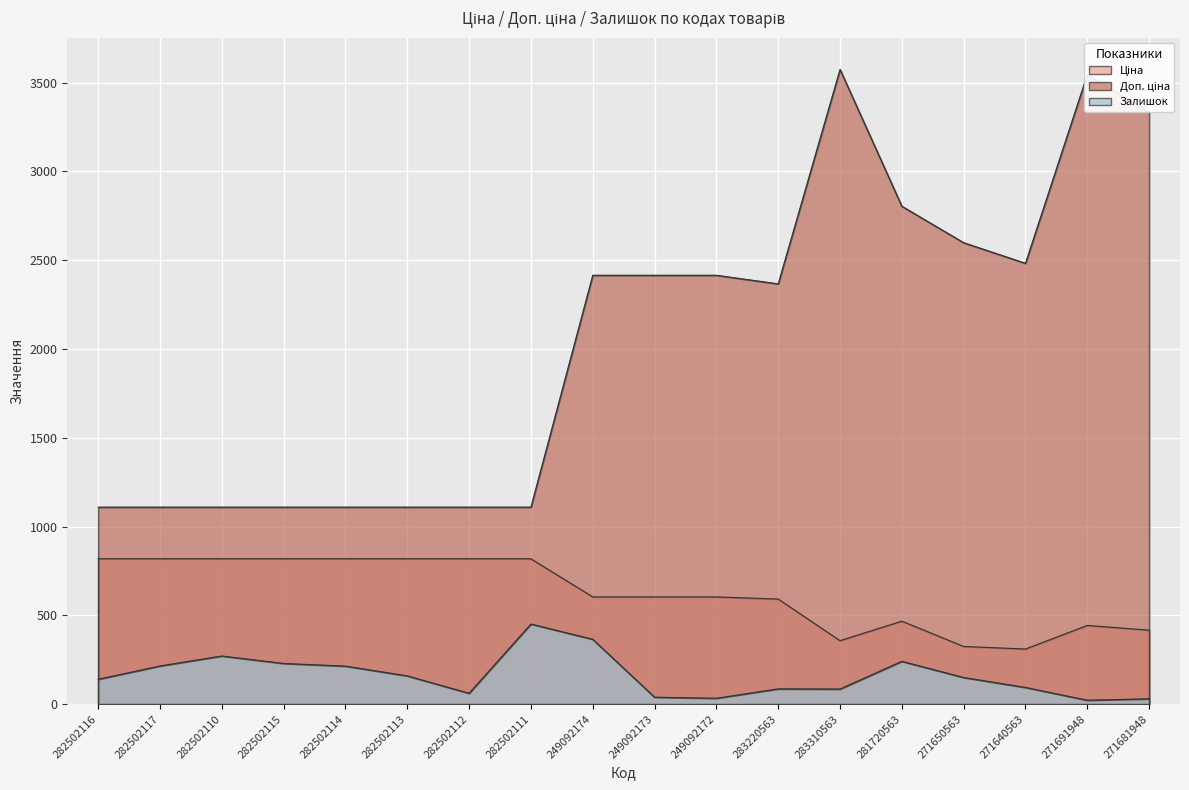

True or false: Ціна and Доп. ціна cross at least once.

False